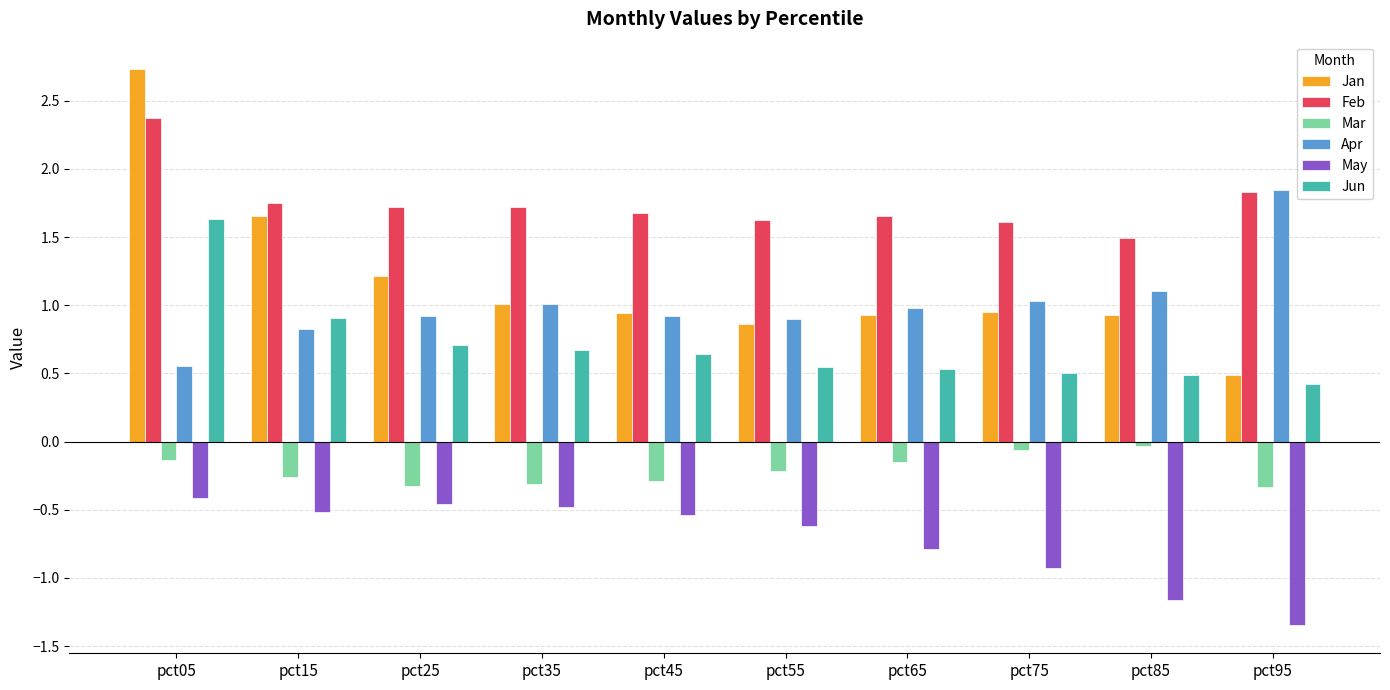

What is the sum of the Apr values at pct25 and pct15?

1.7